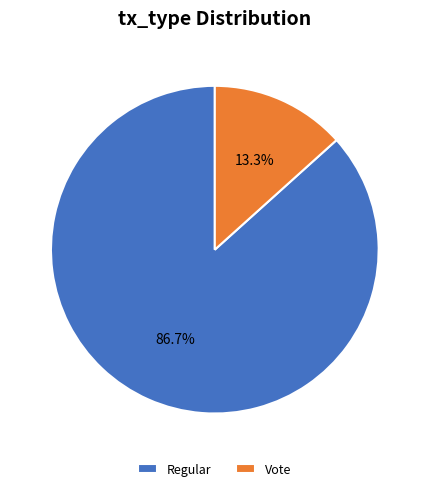

To the nearest percent, what is the average slice percentage?

50%